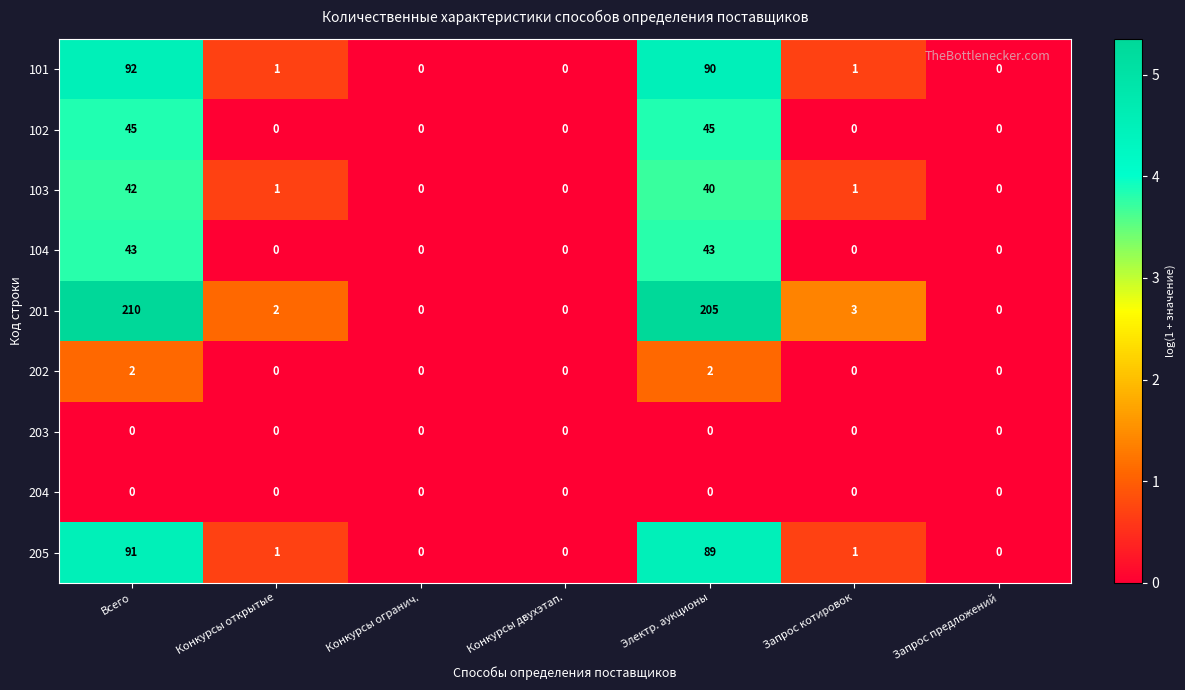

What is the sum of all 104 values?

86